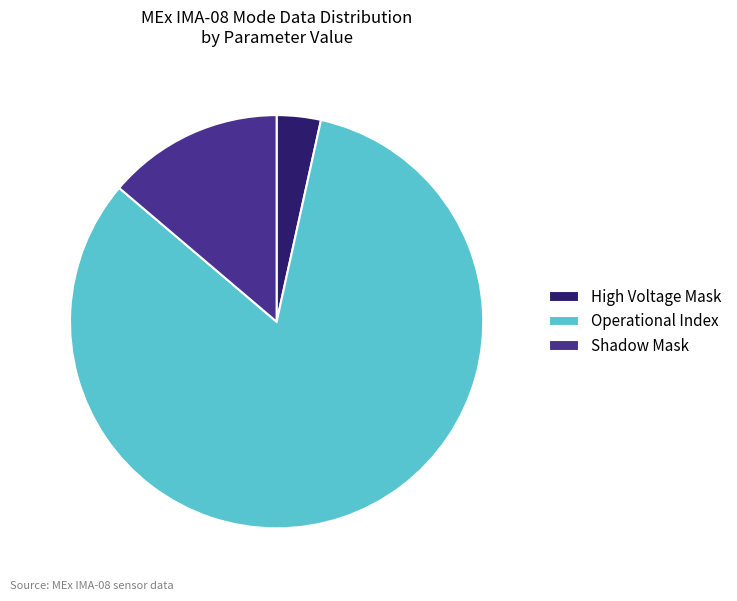

Is it true that Shadow Mask is 14% of the pie?

True